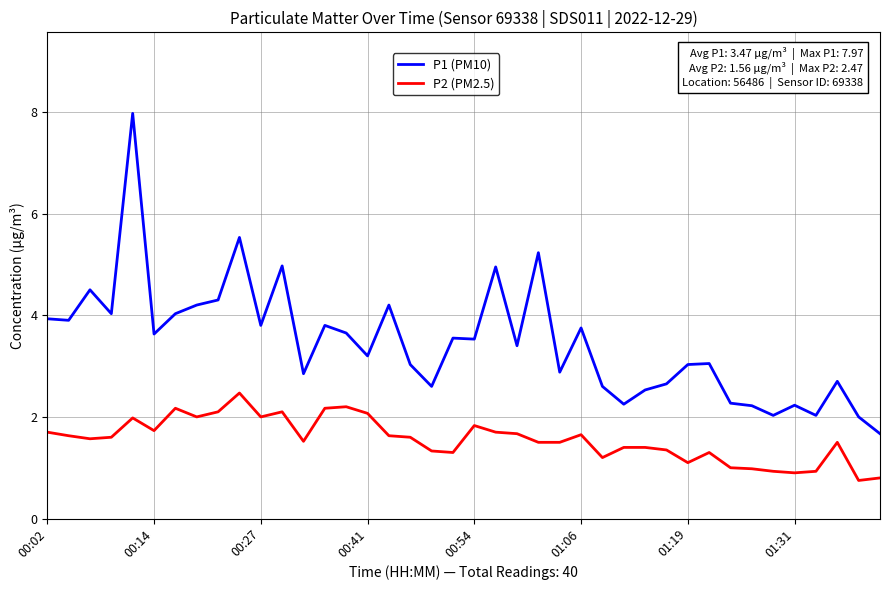

What is the difference between the maximum and minimum values in the P2 (PM2.5) series?

1.7